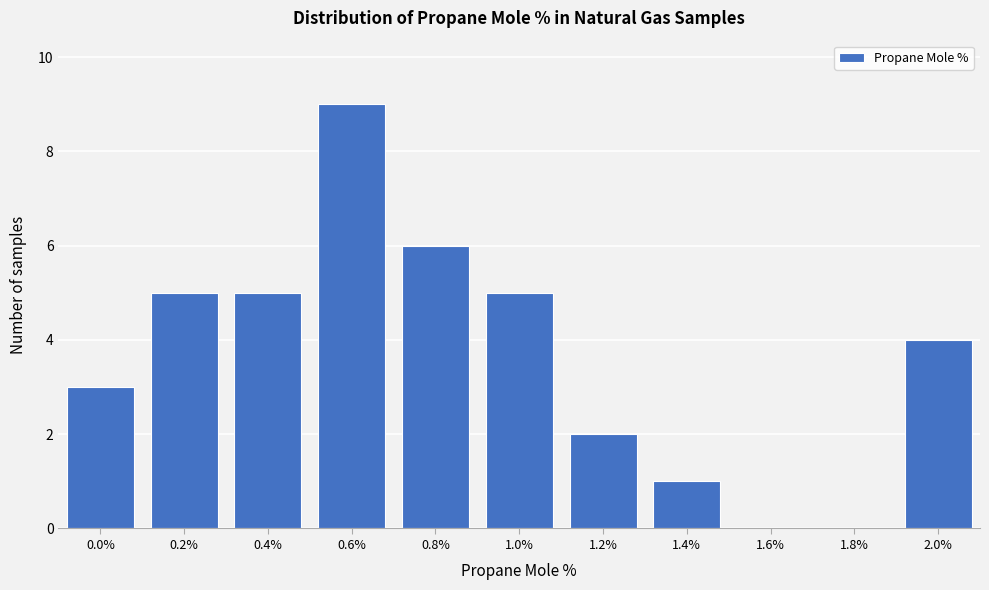

Reading right to left, transcribe all the data shown in this chart.

2.0%=4	1.8%=0	1.6%=0	1.4%=1	1.2%=2	1.0%=5	0.8%=6	0.6%=9	0.4%=5	0.2%=5	0.0%=3